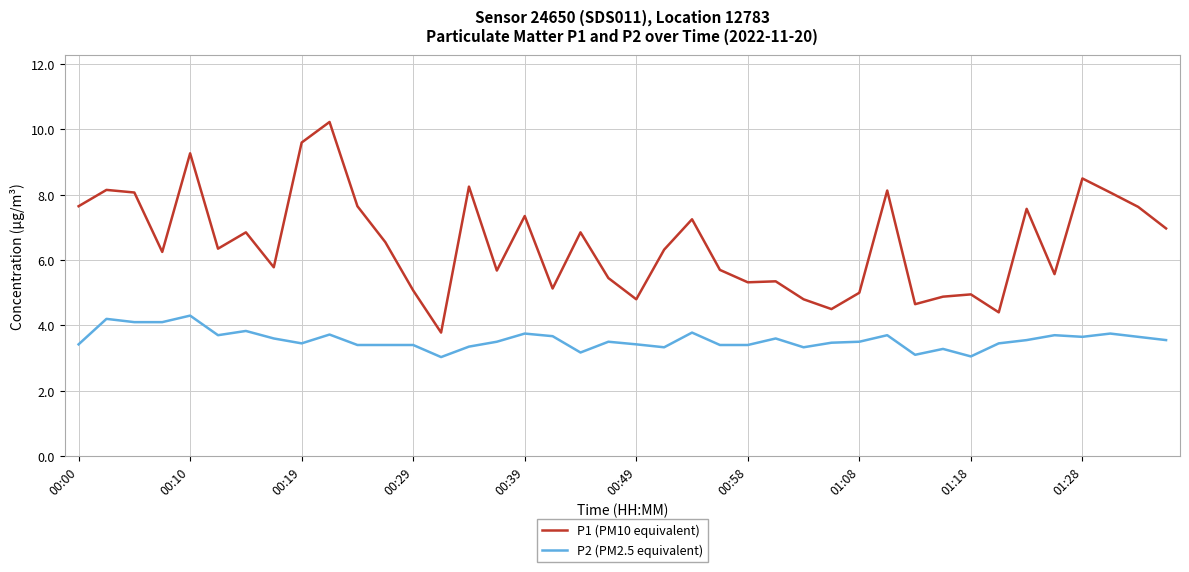

True or false: P1 (PM10 equivalent) and P2 (PM2.5 equivalent) intersect in this chart.

False